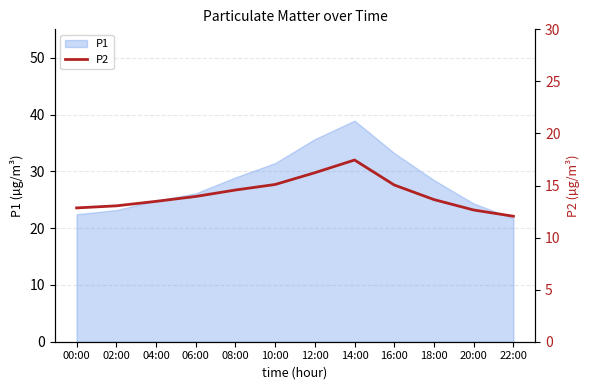

The value of P1 at 08:00 is 28.9. True or false?

True